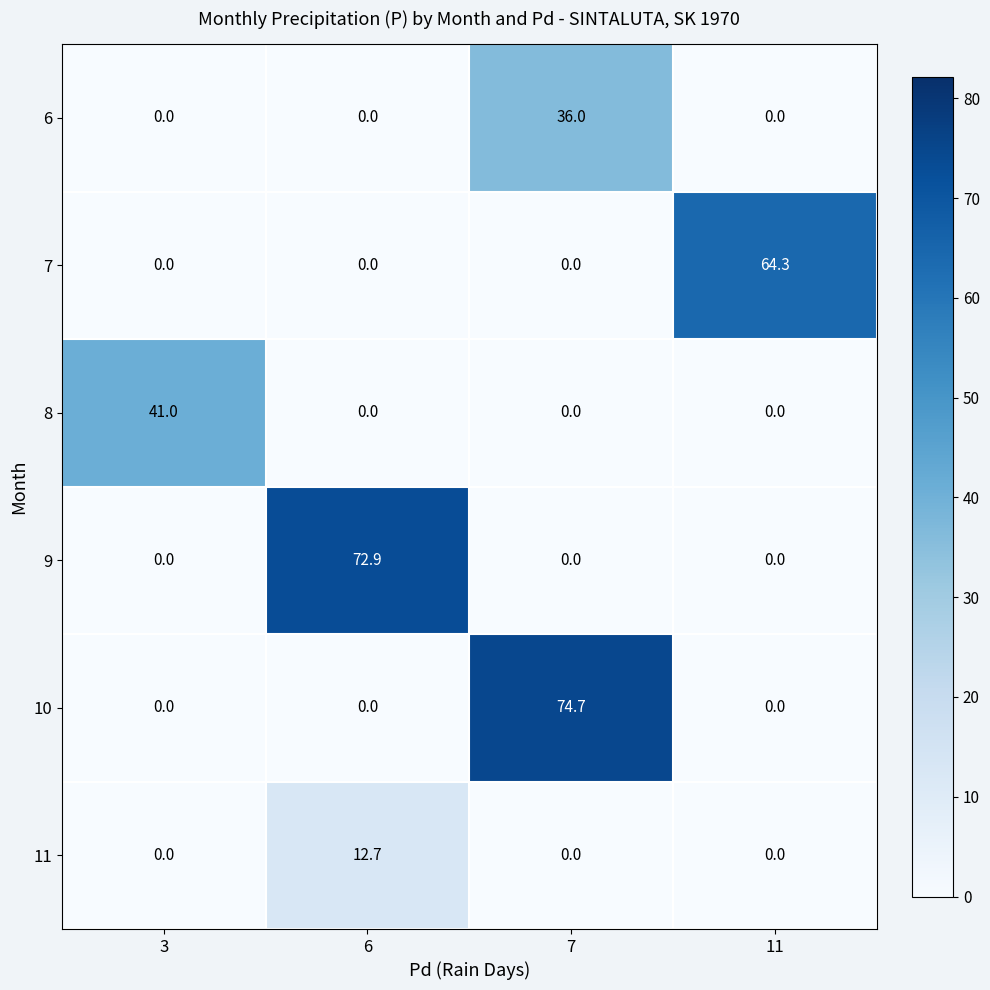

Rank the series by their maximum value, from lowest to highest.

11, 6, 8, 7, 9, 10